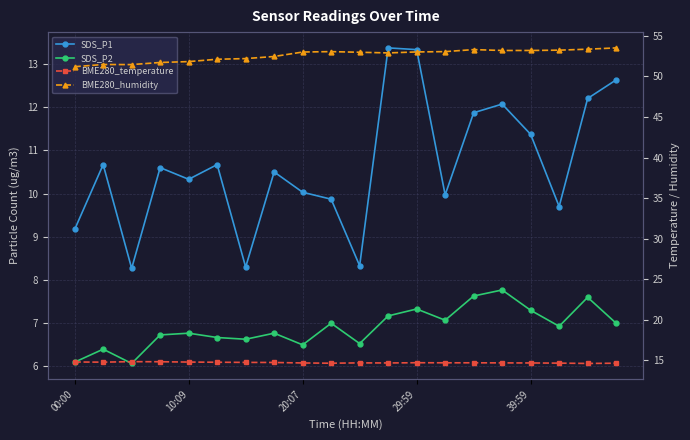

At which category does the chart reach its minimum across all series?

20:07